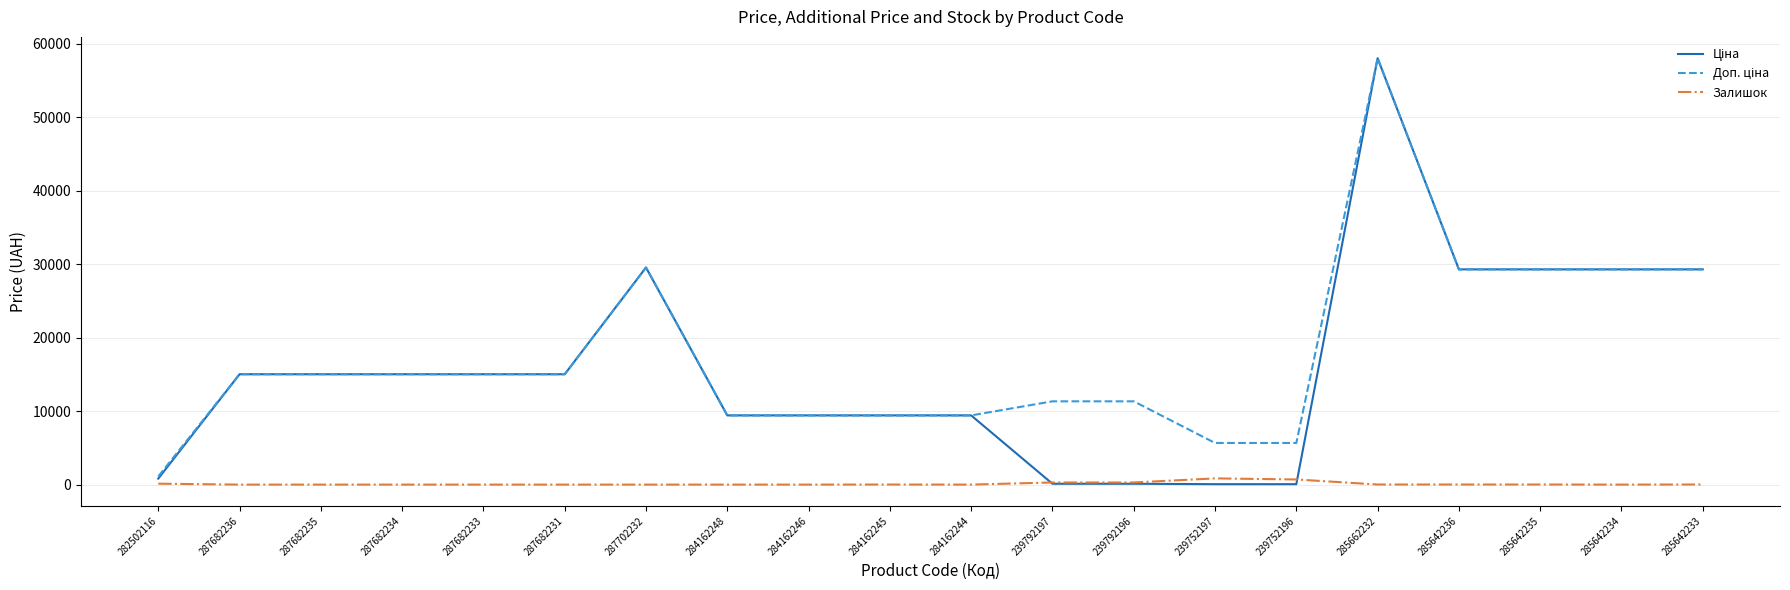

How many lines are shown in the chart?

3